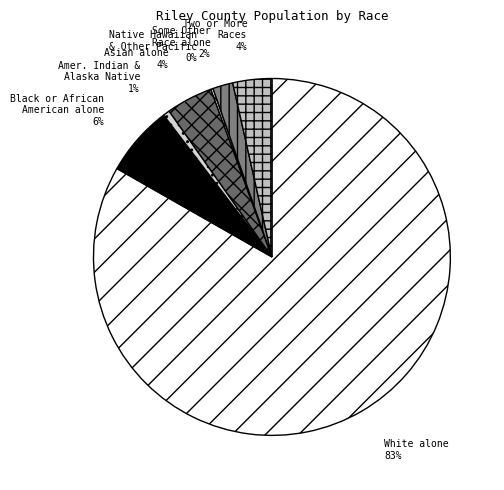

Is there a majority slice in this chart?

Yes